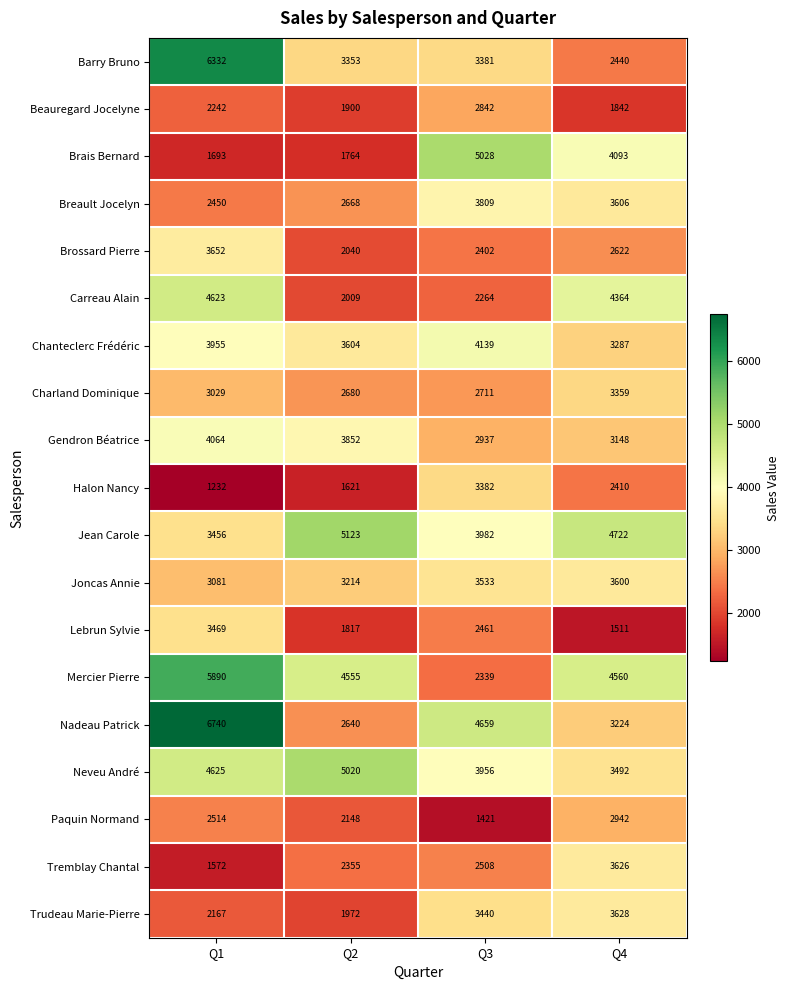

Is it true that Lebrun Sylvie equals 2461 at Q3?

True